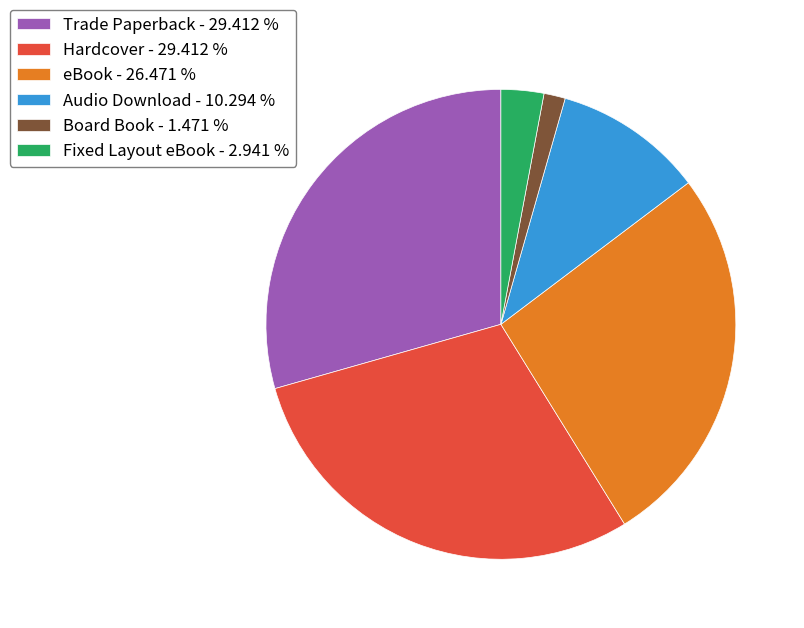

Does any single category account for the majority?

No